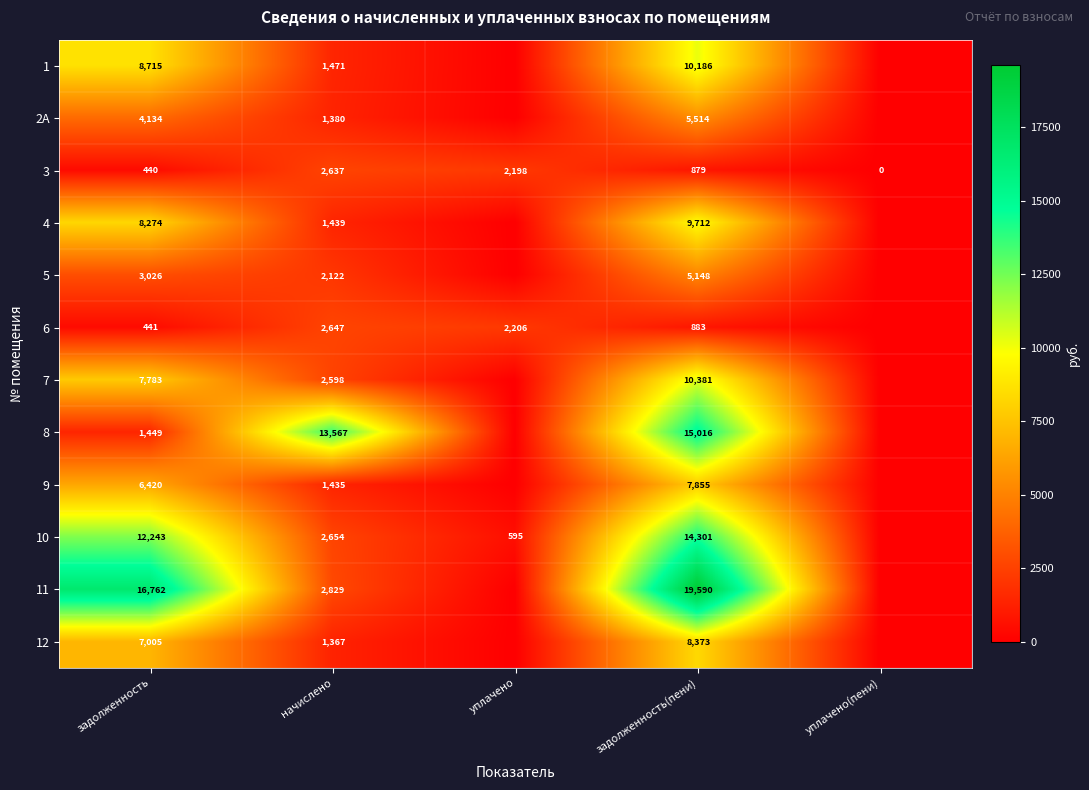

Count the number of data series in this chart.

12